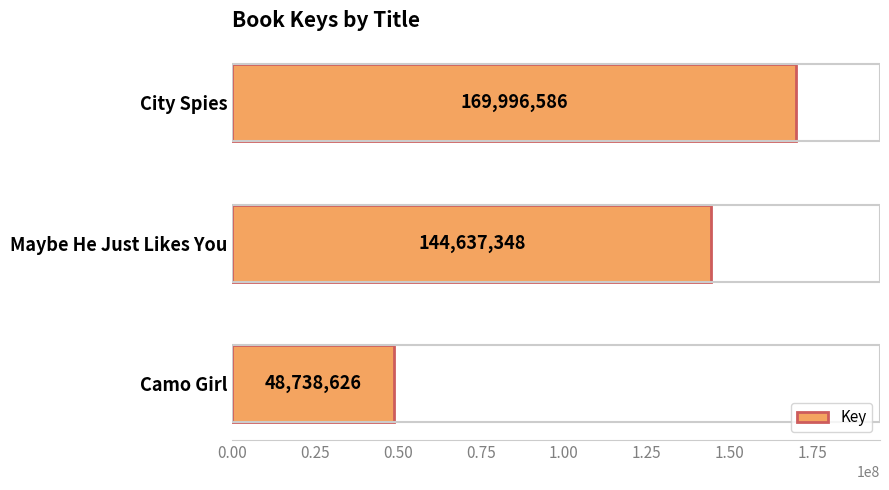

Count the number of categories in the chart.

3